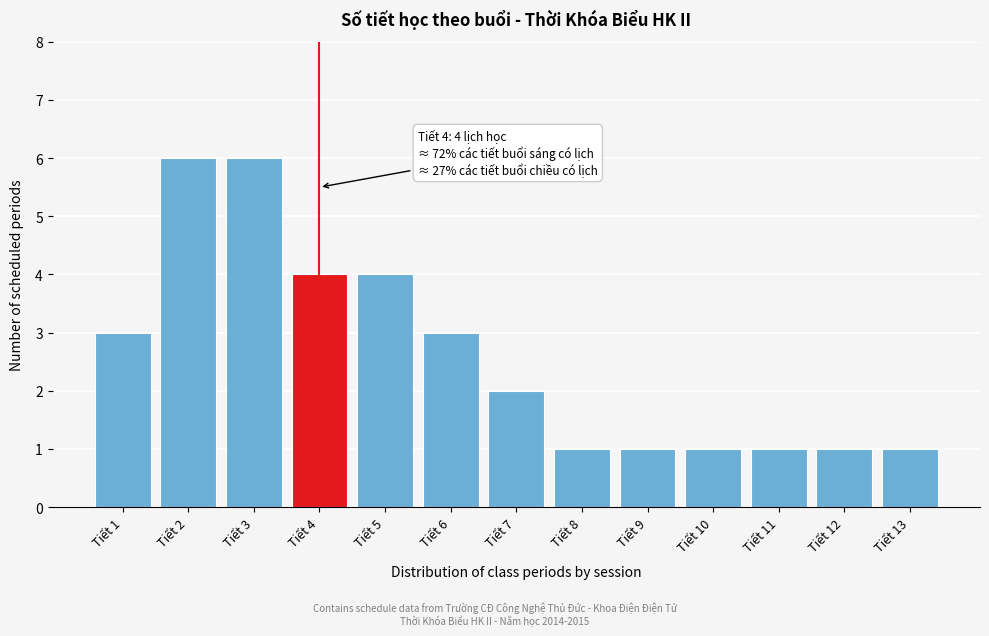

Reading left to right, extract all data points from this chart.

3	6	6	4	4	3	2	1	1	1	1	1	1